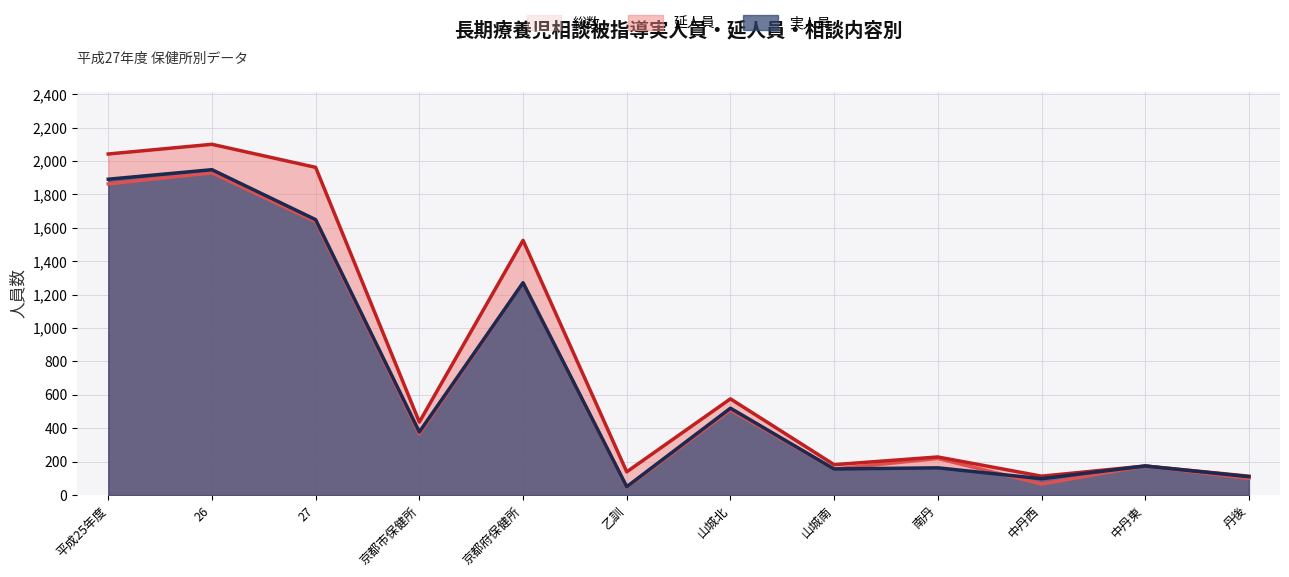

What is the difference between the 総数 values at 南丹 and 京都府保健所?

1051